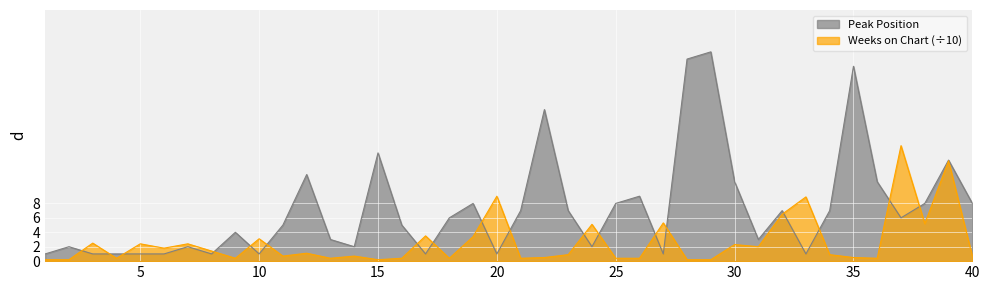

How many categories are shown in the chart?

40